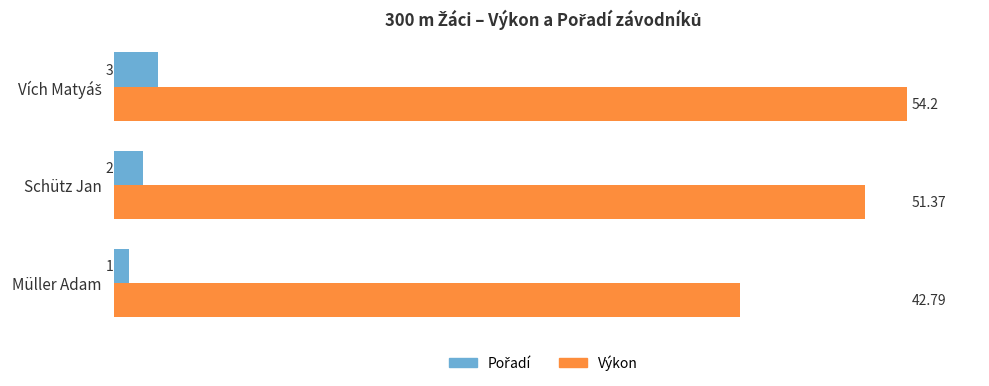

Which series has the widest spread of values?

Výkon